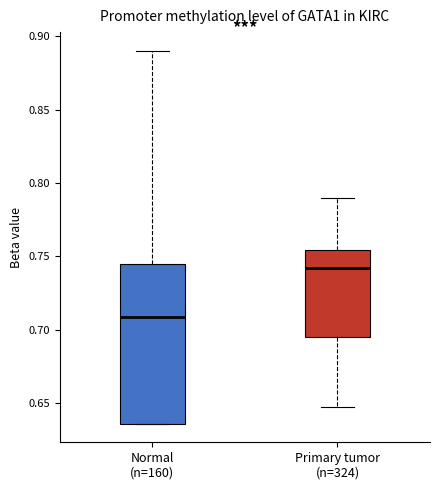

Which box has the lowest median line?

Normal (n=160)